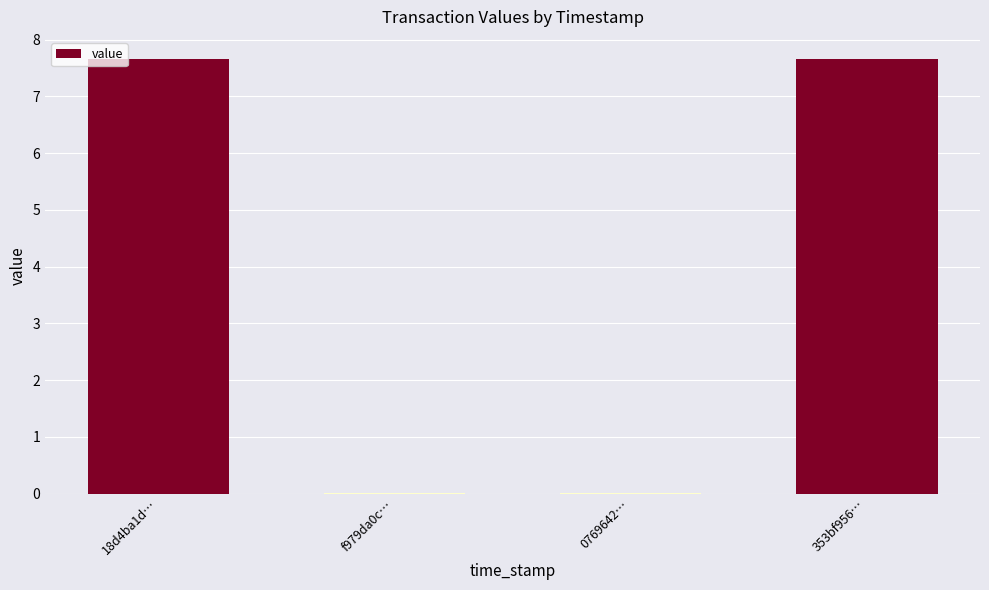

What is the average value?

3.8